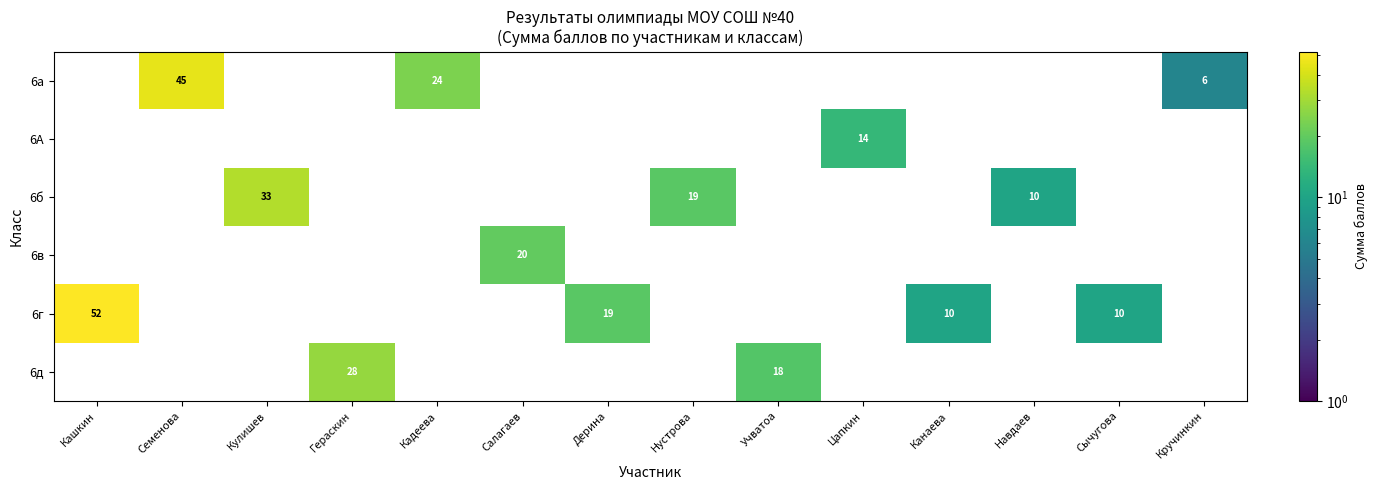

How many data points in 6г are above 0?

4